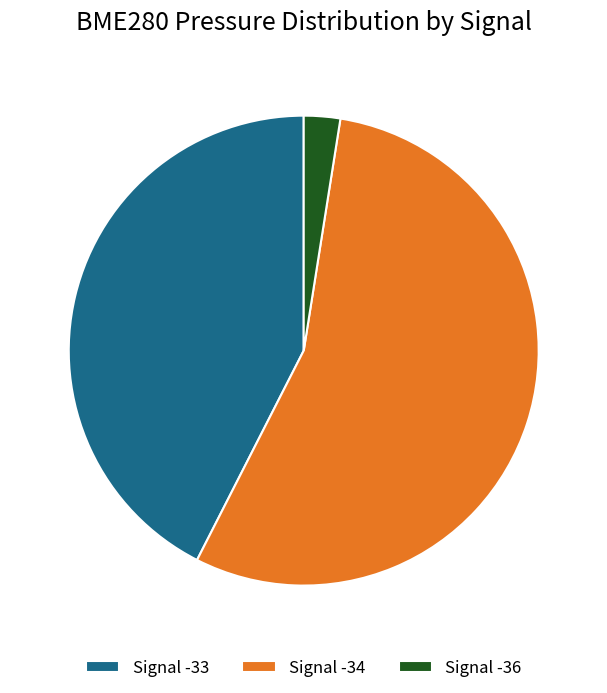

Is the sum of Signal -34 and Signal -36 greater than half?

Yes